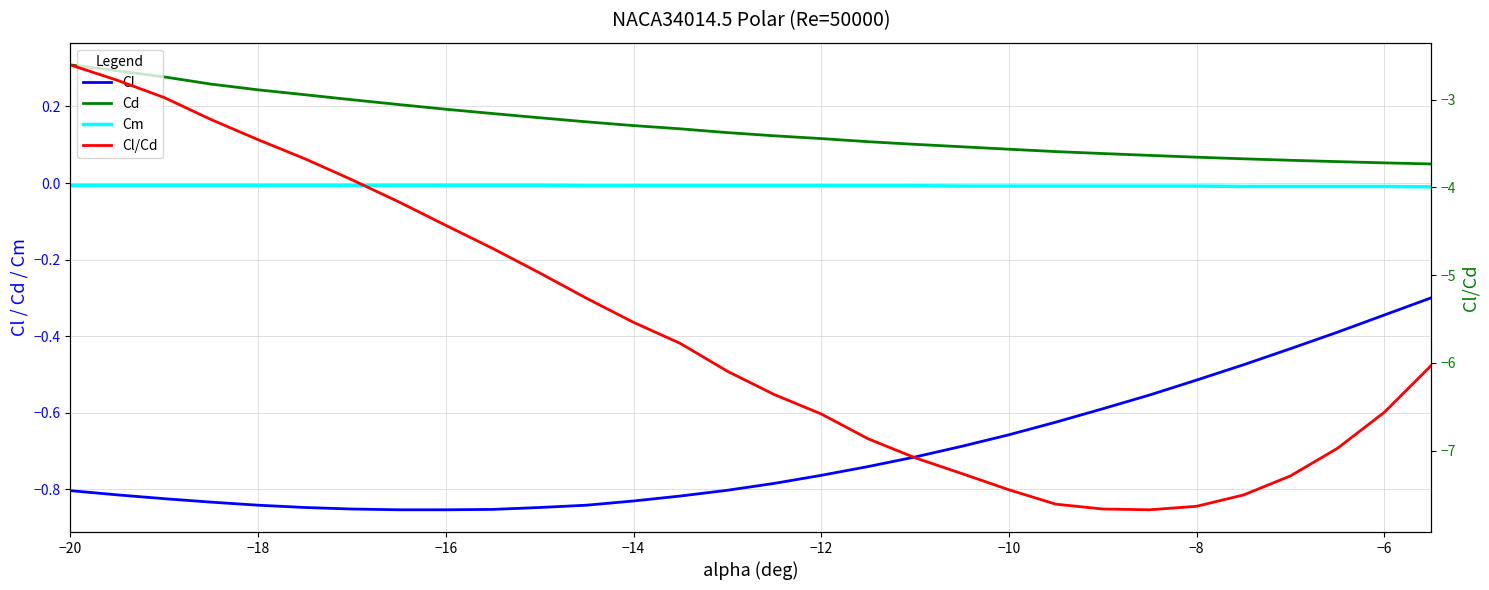

Does the chart display data point markers on the line(s)?

No